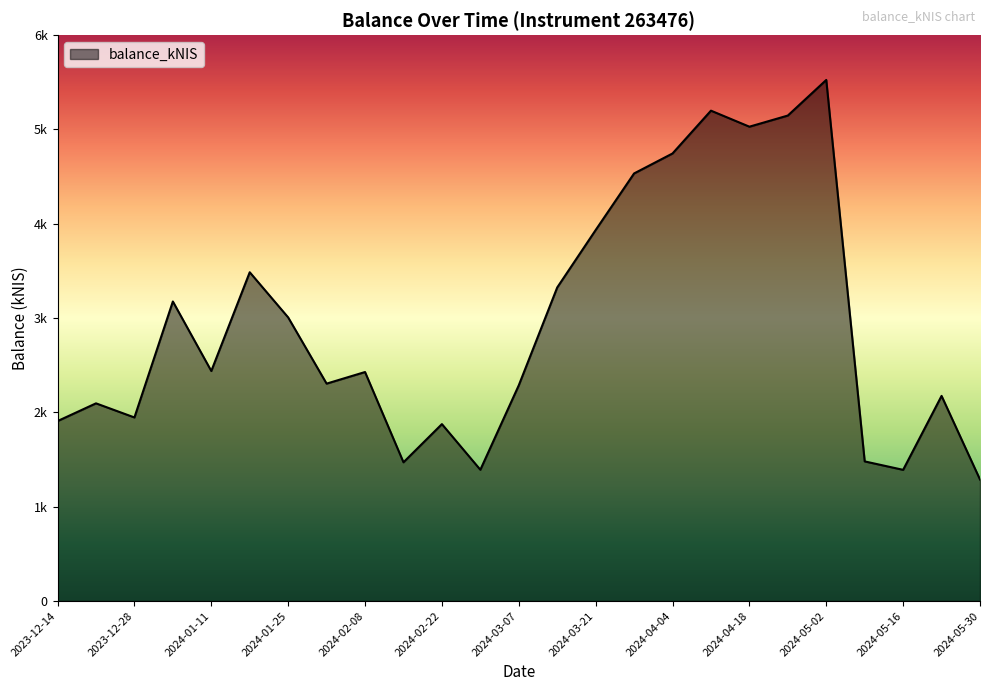

What is the greatest value displayed?

5525.2